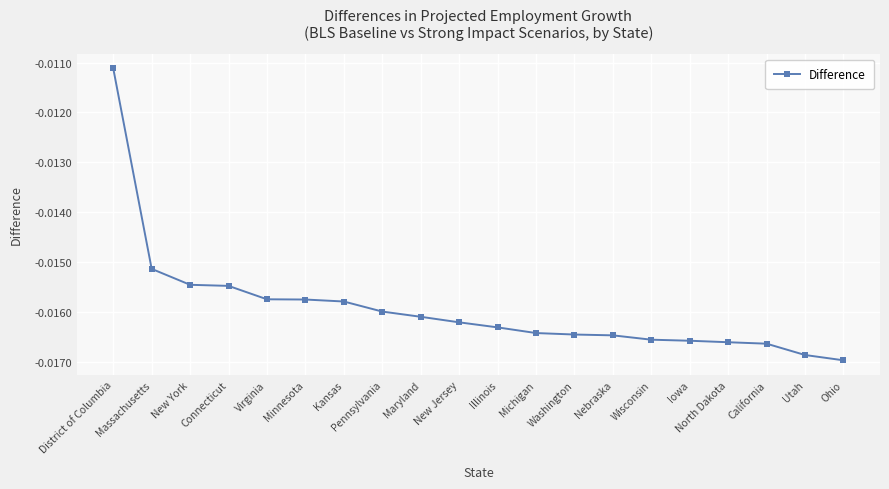

What is the sum of all values?

-0.3